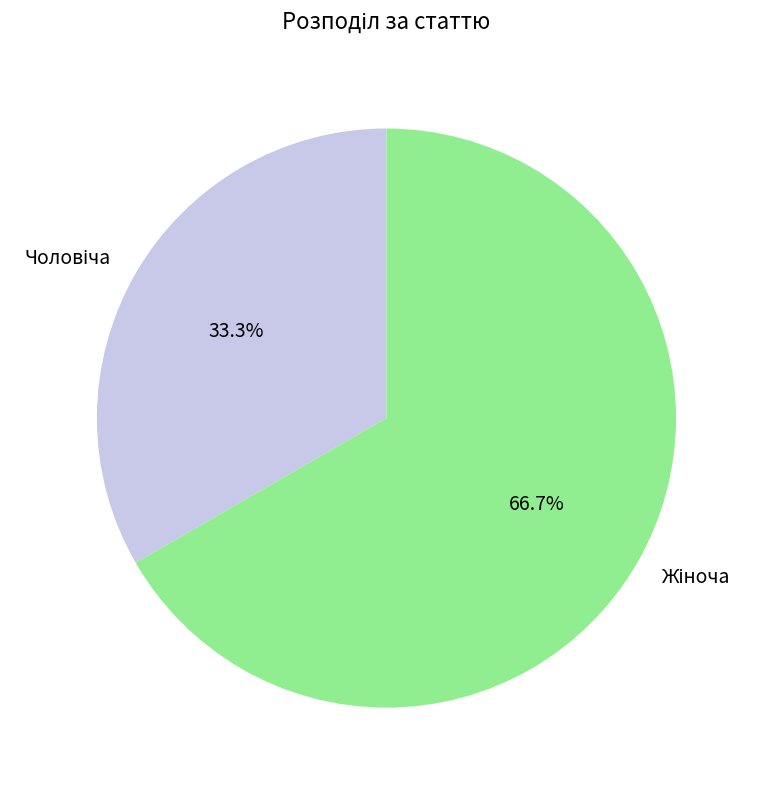

Is there a majority slice in this chart?

Yes